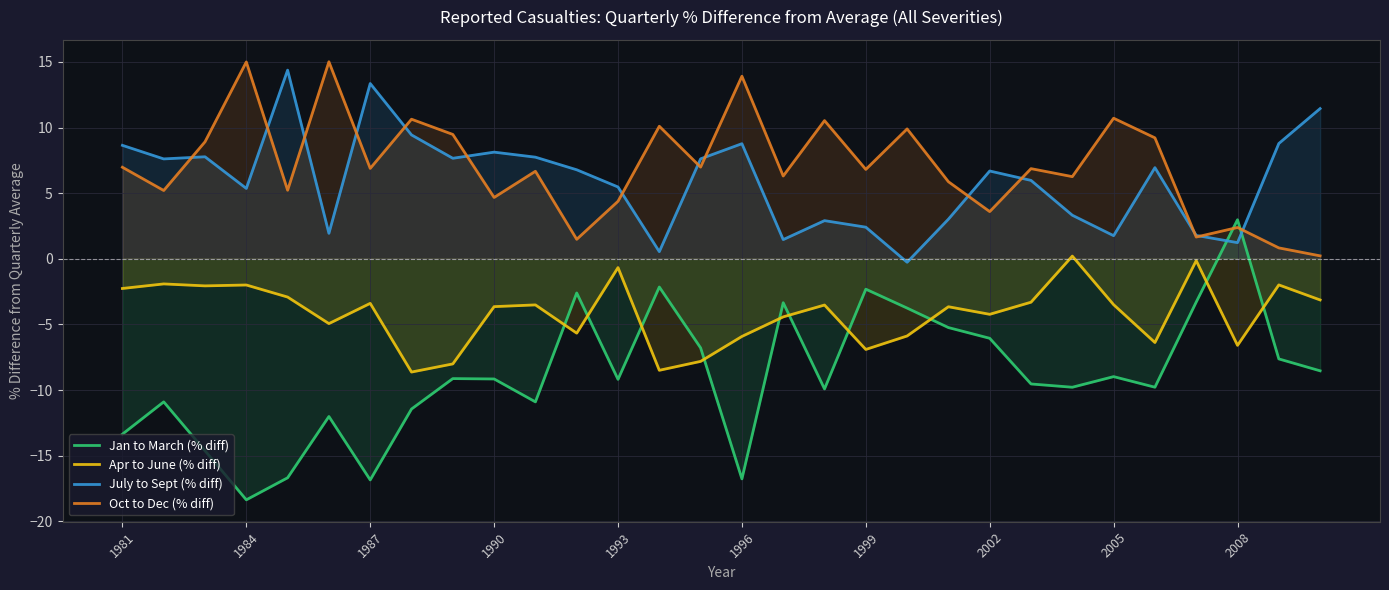

Reading left to right, extract all data points from this chart.

Jan to March (% diff): -13.4	-10.9	-14.6	-18.4	-16.7	-12.0	-16.8	-11.4	-9.1	-9.2	-10.9	-2.6	-9.2	-2.1	-6.8	-16.8	-3.3	-9.9	-2.3	-3.8	-5.2	-6.1	-9.5	-9.8	-9.0	-9.8	-3.3	3.0	-7.6	-8.5
Apr to June (% diff): -2.3	-1.9	-2.1	-2.0	-2.9	-4.9	-3.4	-8.6	-8.0	-3.6	-3.5	-5.7	-0.7	-8.5	-7.8	-5.9	-4.4	-3.5	-6.9	-5.9	-3.7	-4.2	-3.3	0.2	-3.5	-6.4	-0.1	-6.6	-2.0	-3.1
July to Sept (% diff): 8.6	7.6	7.8	5.4	14.4	1.9	13.4	9.4	7.7	8.1	7.7	6.8	5.5	0.5	7.6	8.8	1.5	2.9	2.4	-0.3	3.0	6.7	6.0	3.3	1.8	6.9	1.8	1.2	8.8	11.4
Oct to Dec (% diff): 7.0	5.2	8.9	15.0	5.2	15.0	6.9	10.6	9.5	4.7	6.7	1.5	4.4	10.1	7.0	13.9	6.3	10.5	6.8	9.9	5.9	3.6	6.9	6.3	10.7	9.2	1.7	2.4	0.8	0.2